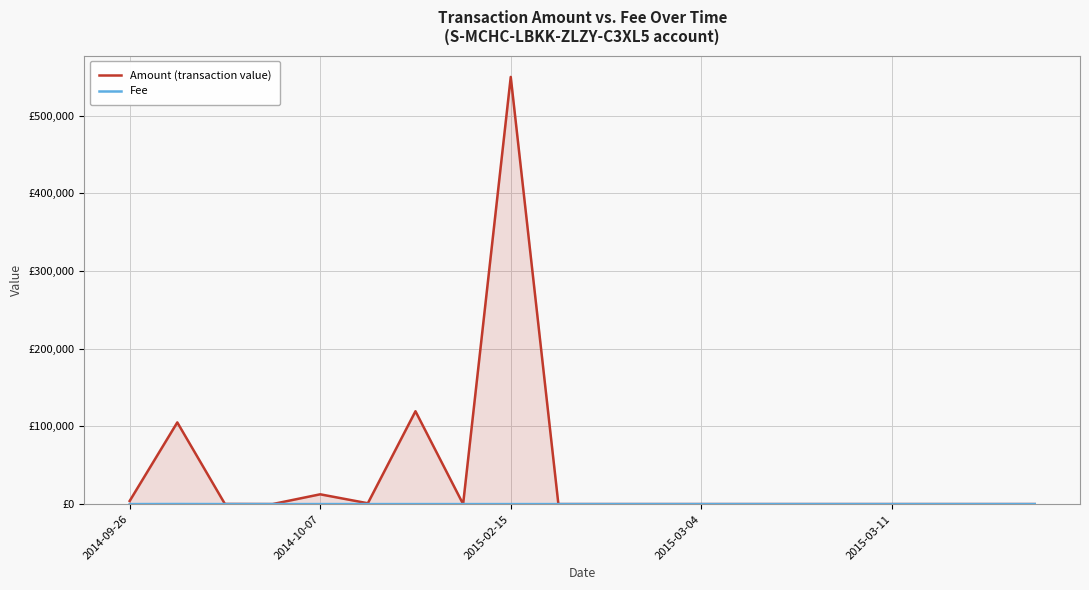

True or false: Amount (transaction value) has more than 0 interior local peaks.

True